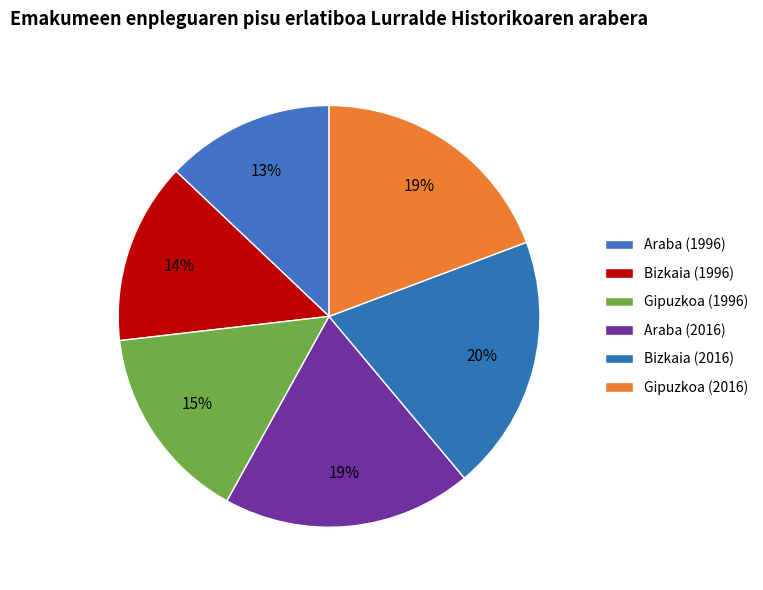

Does Gipuzkoa (2016) represent more than half of the total?

No